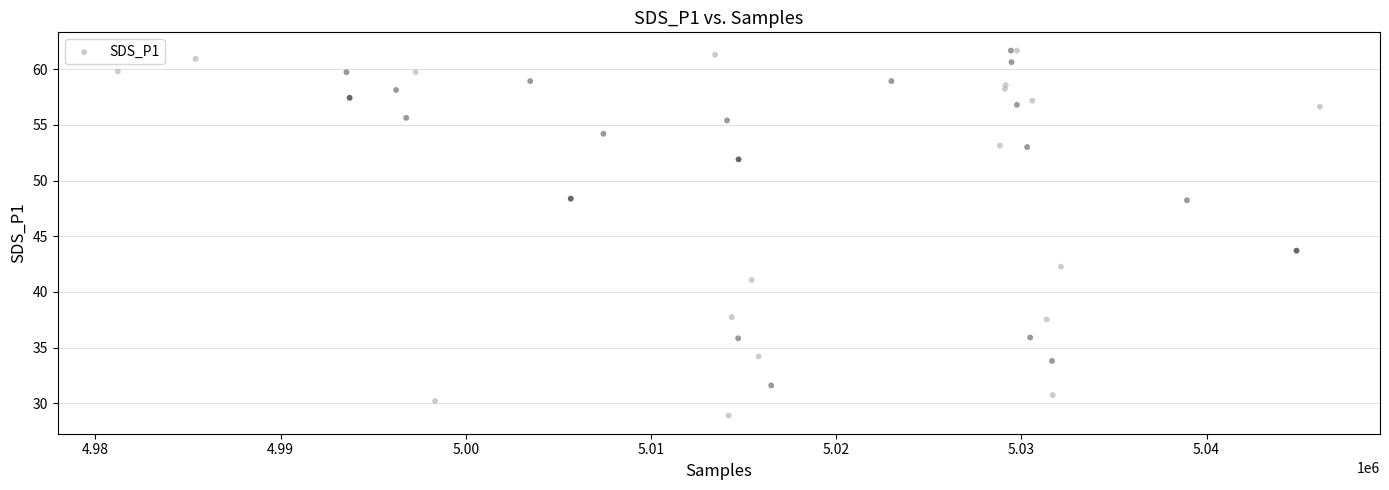

What Y value in the scatter plot is closest to 45?

43.7